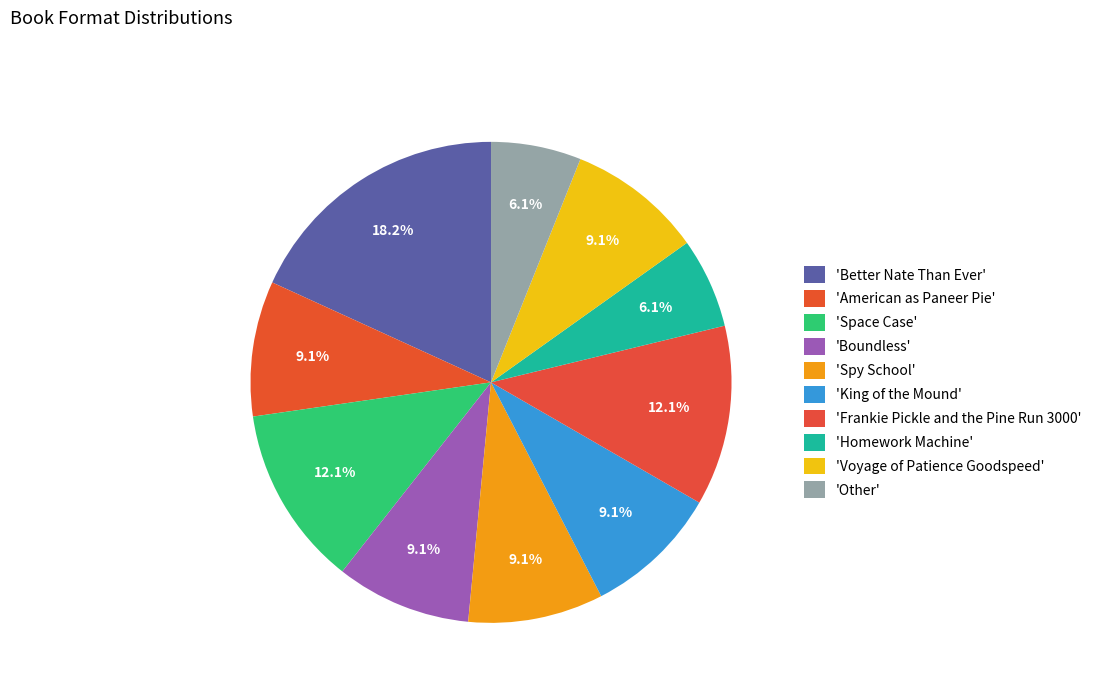

How many slices are in this pie chart?

10